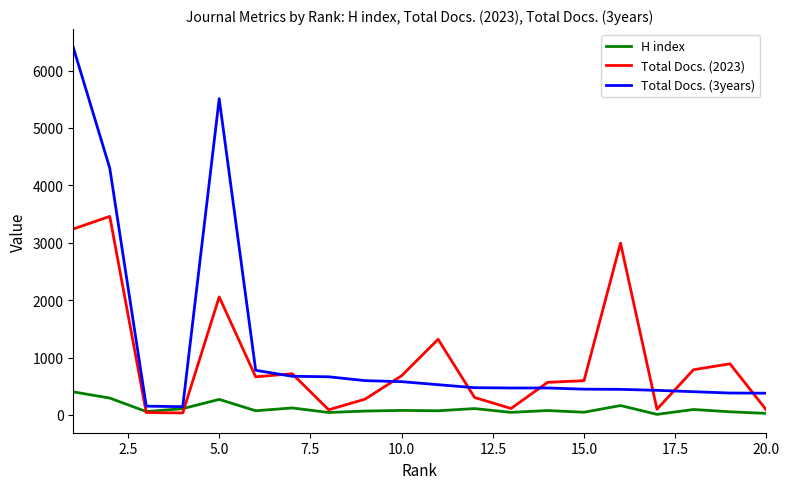

How many lines are shown in the chart?

3